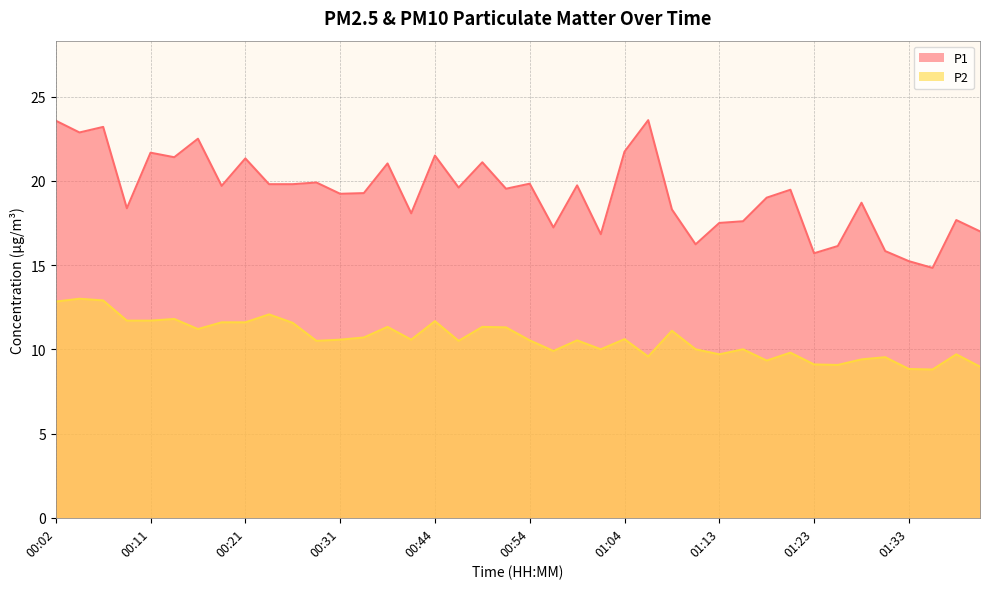

In P1, how many points are higher than both neighbors (excluding endpoints)?

14